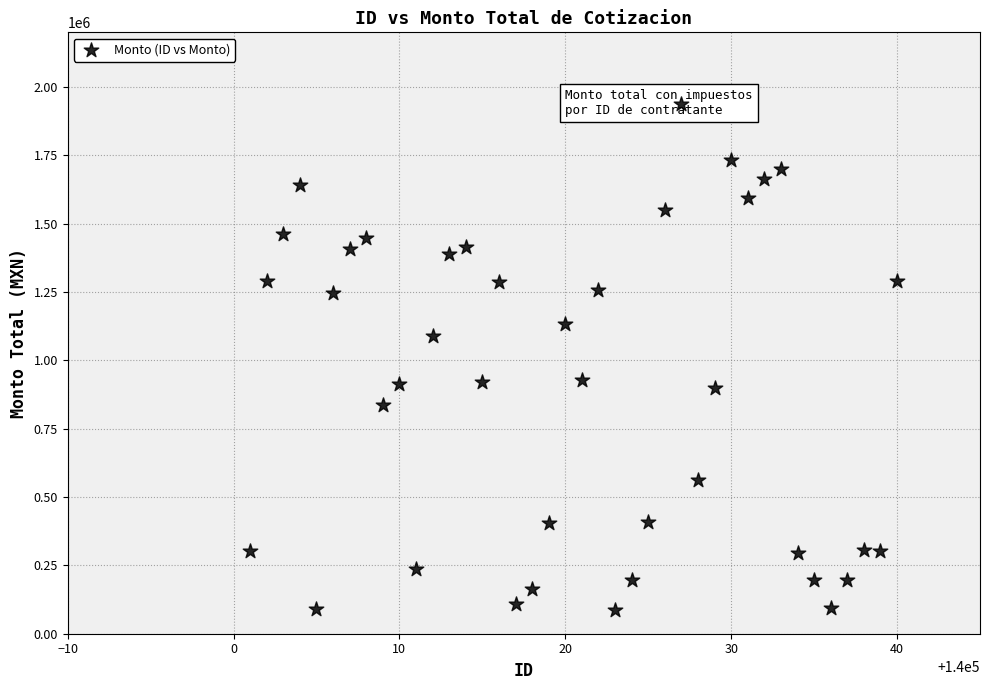

What is the range of X values (max minus min)?

39.0